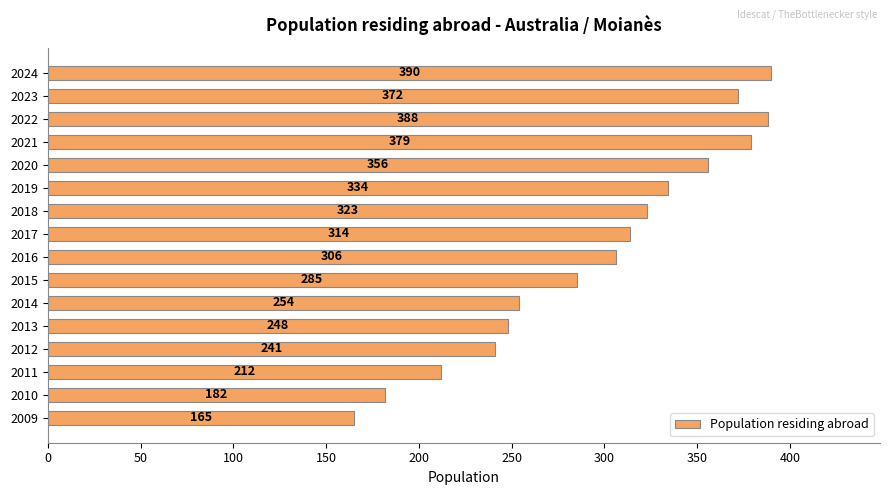

Which label corresponds to the smallest value in the chart?

2009